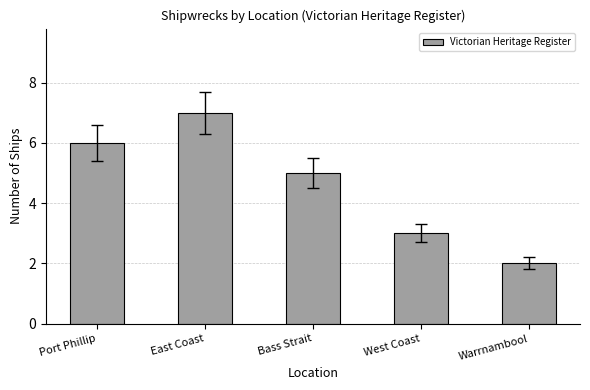

Rank the categories by value from highest to lowest.

East Coast, Port Phillip, Bass Strait, West Coast, Warrnambool